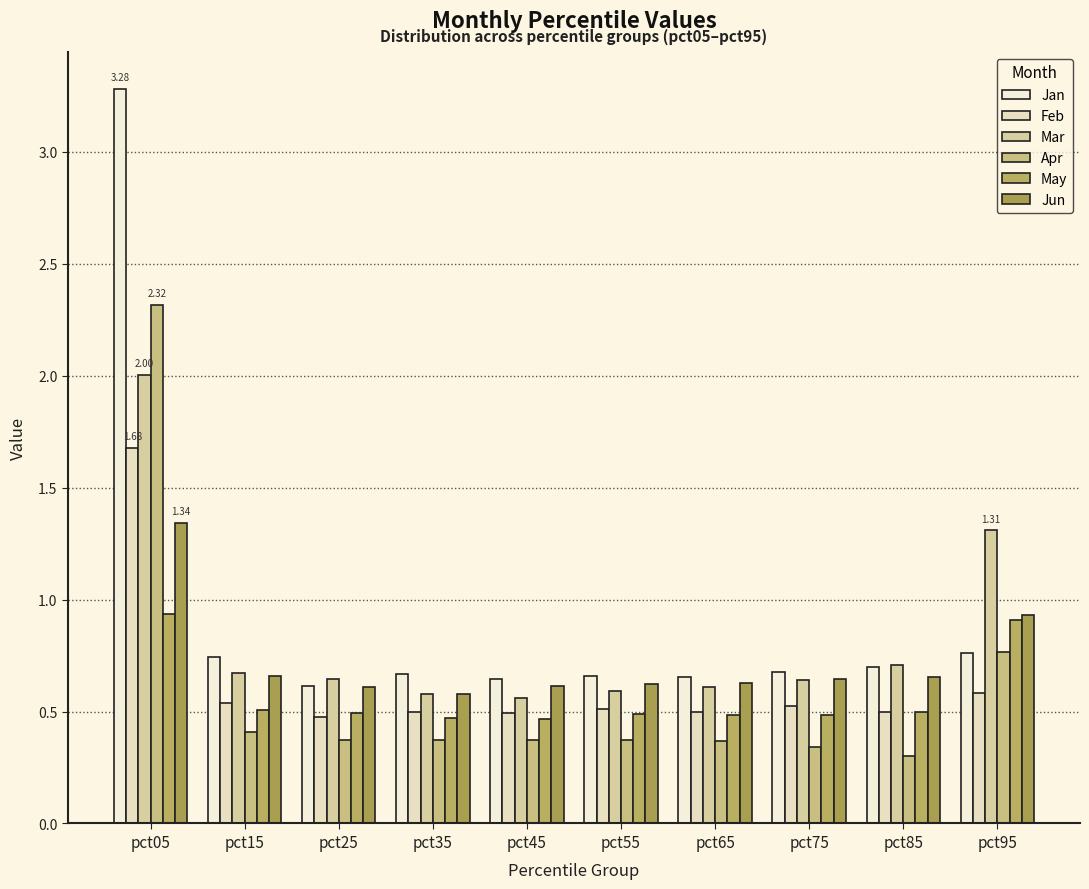

What is the sum of all Mar values?

8.3